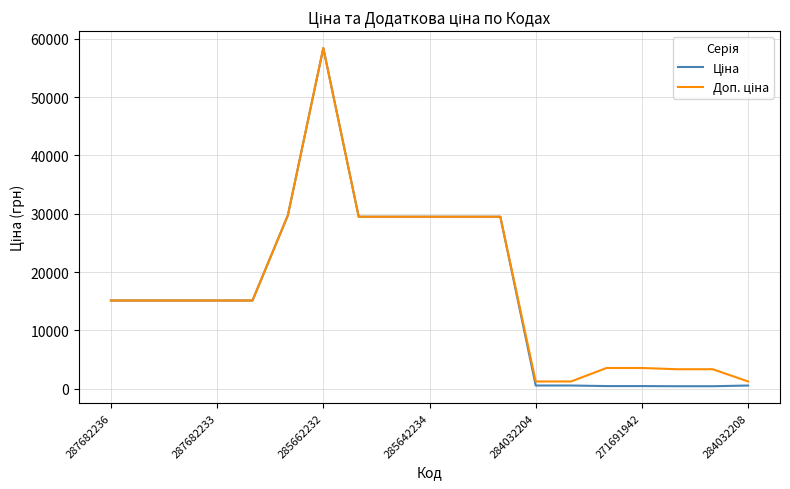

What is the greatest value displayed?

58426.5